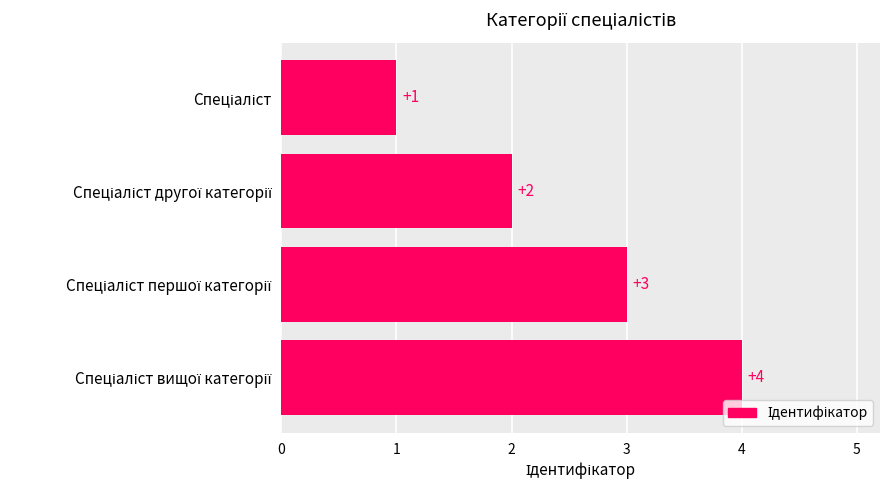

What is the maximum value shown in the chart?

4